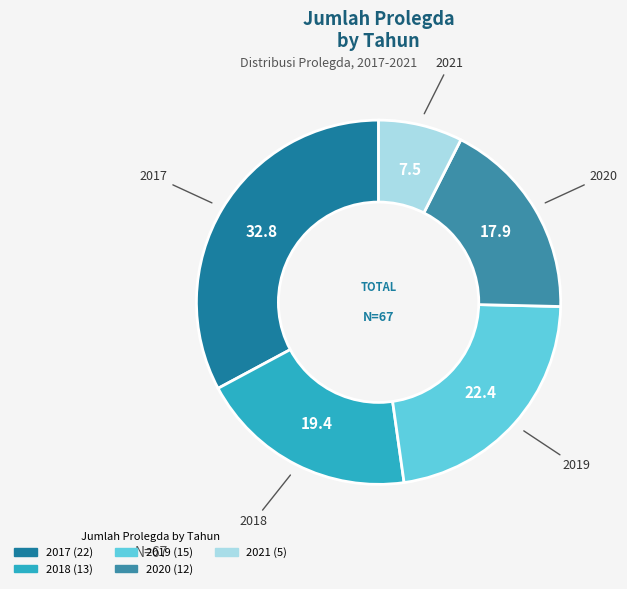

Which slice is the smallest?

2021